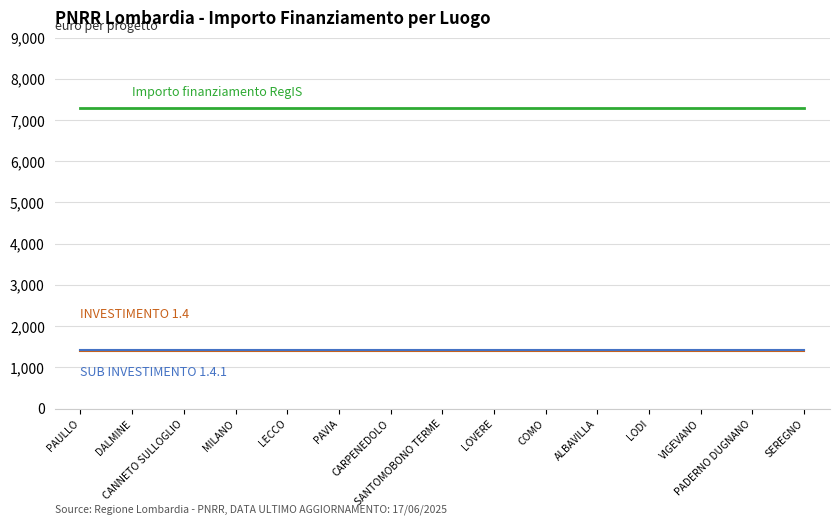

What is the minimum value shown in the chart?

1400